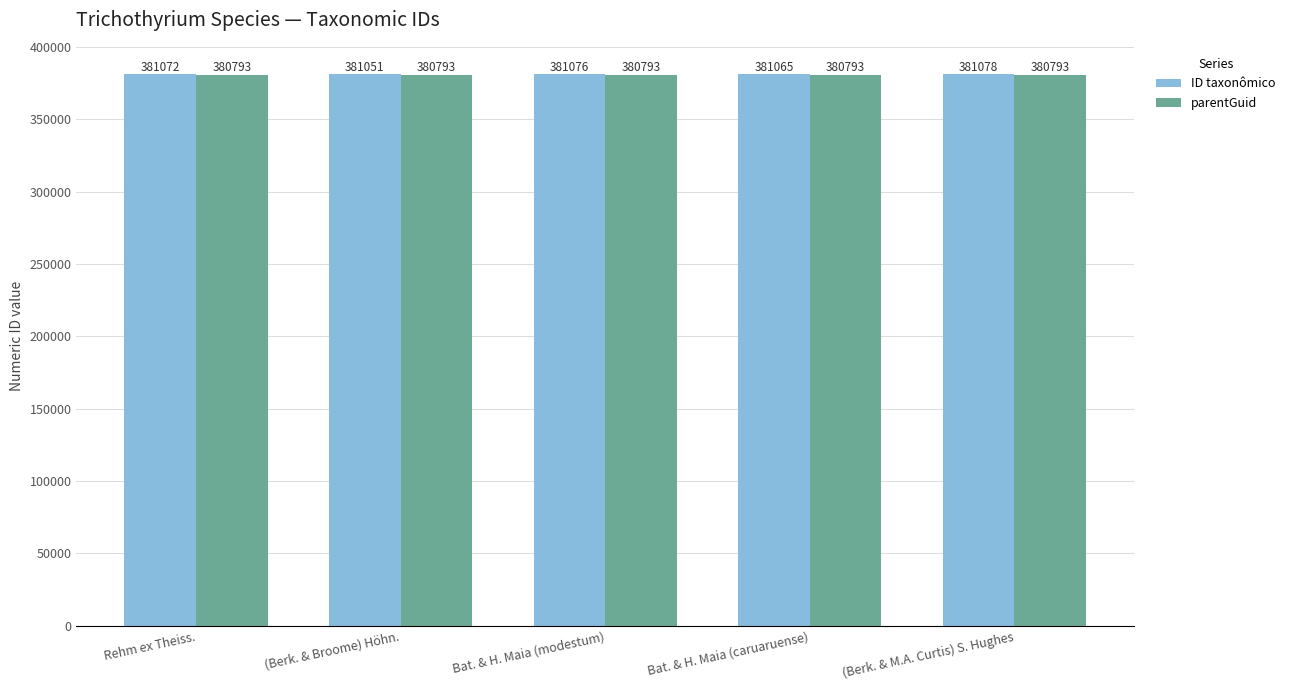

What is the difference between the ID taxonômico values at (Berk. & M.A. Curtis) S. Hughes and Rehm ex Theiss.?

6